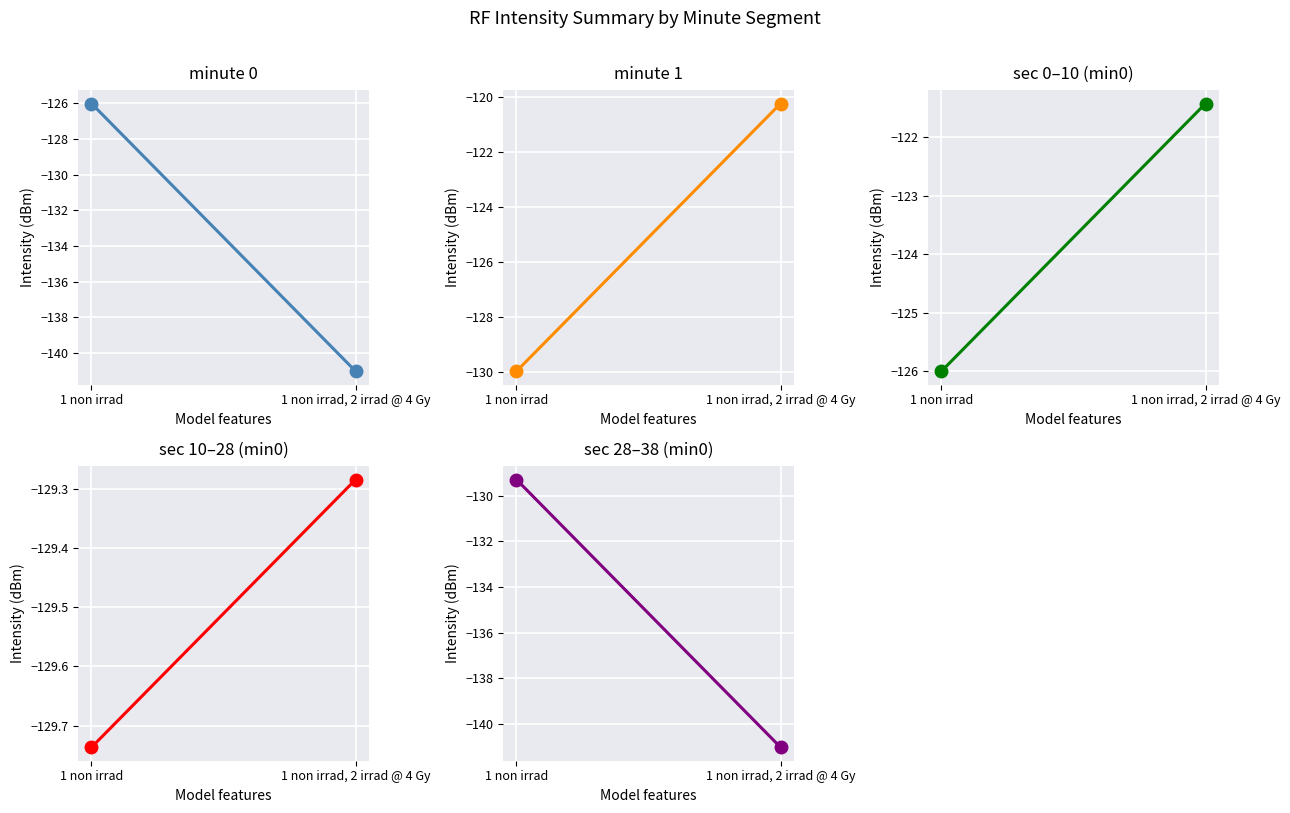

What is the total value across all series at 1 non irrad?

-641.0